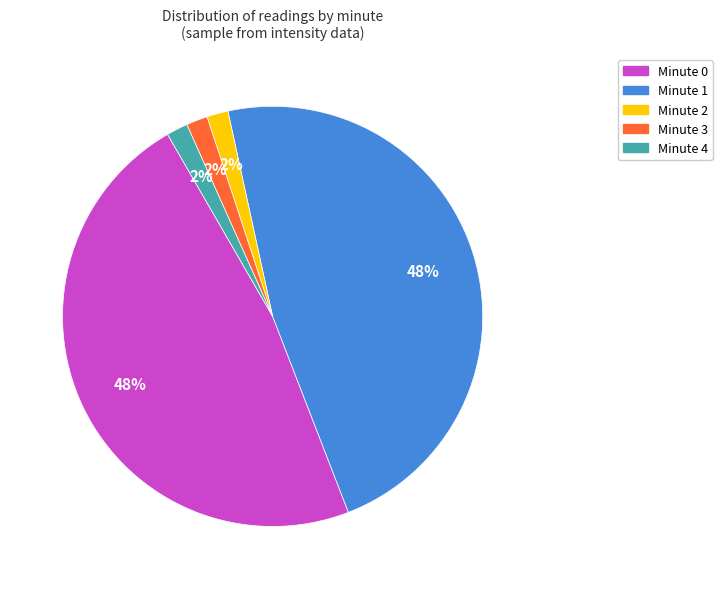

To the nearest percent, what is the combined percentage of Minute 2 and Minute 0?

49%